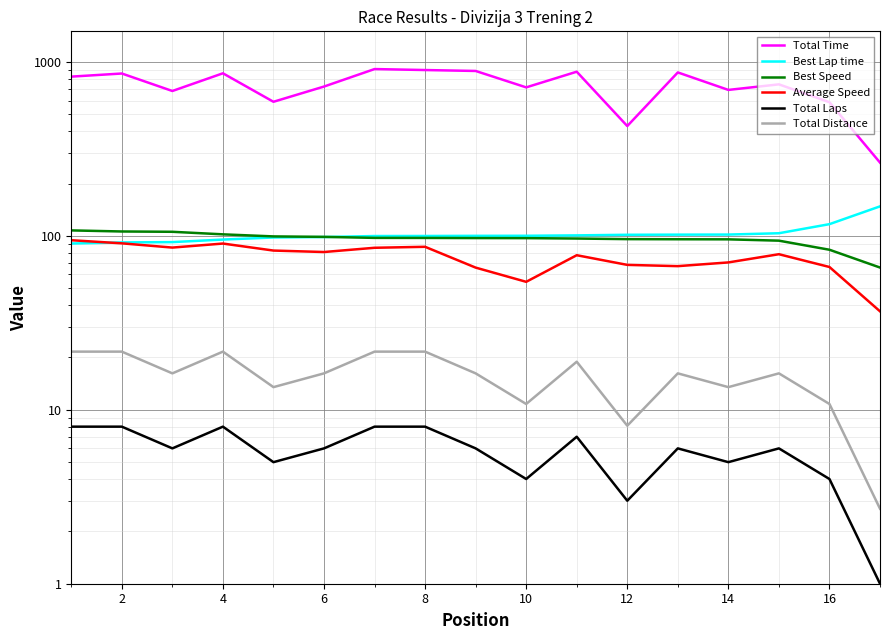

What is the difference between the maximum and minimum values in the Best Speed series?

41.8